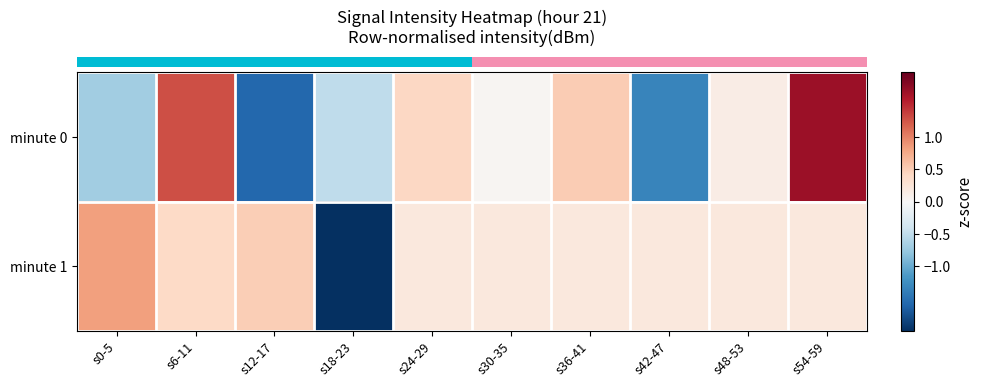

What is the smallest value displayed?

-2.9